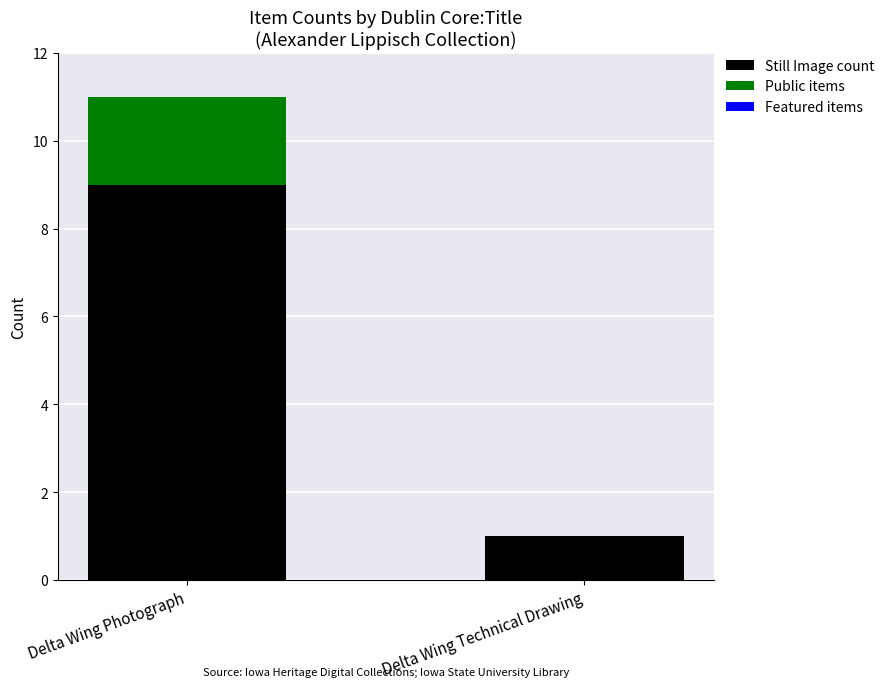

Which category has the highest value in the Still Image count series?

Delta Wing Photograph